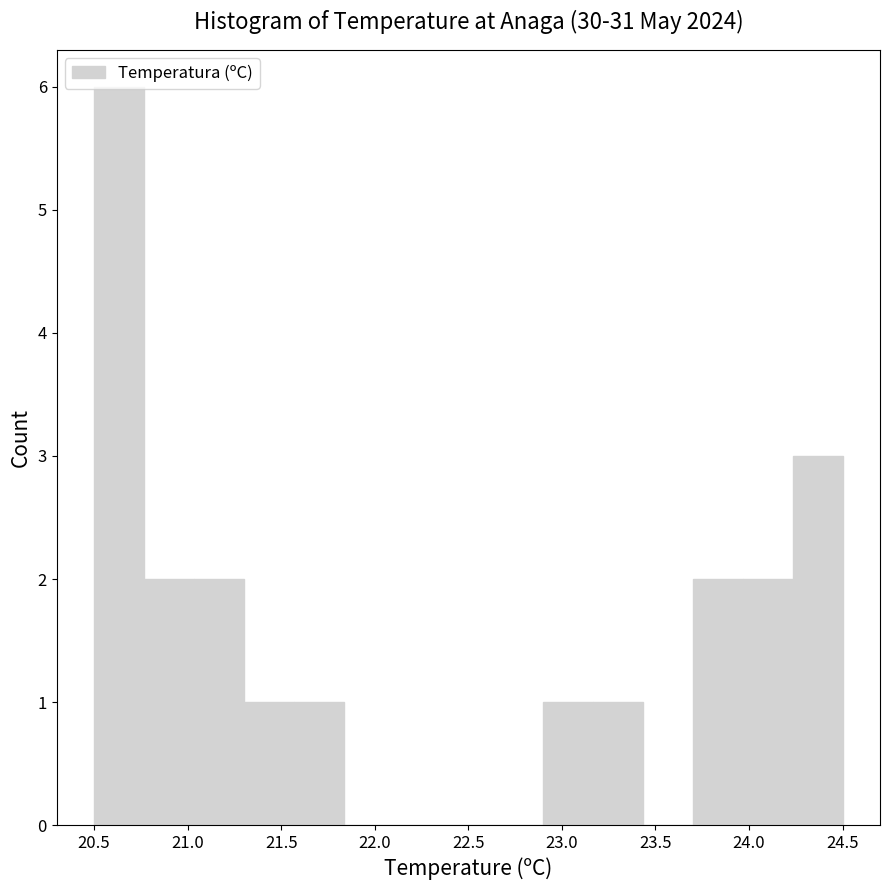

Reading left to right, transcribe this chart: for each bar, give the range it covers on the x-axis and its height. Neither the bar edges nor the heights are printed on the chart, so give them approximately, as read against the axes.

20.50 to 20.75: 6
20.75 to 21.05: 2
21.05 to 21.30: 2
21.30 to 21.55: 1
21.55 to 21.85: 1
21.85 to 22.10: 0
22.10 to 22.35: 0
22.35 to 22.65: 0
22.65 to 22.90: 0
22.90 to 23.15: 1
23.15 to 23.45: 1
23.45 to 23.70: 0
23.70 to 23.95: 2
23.95 to 24.25: 2
24.25 to 24.50: 3